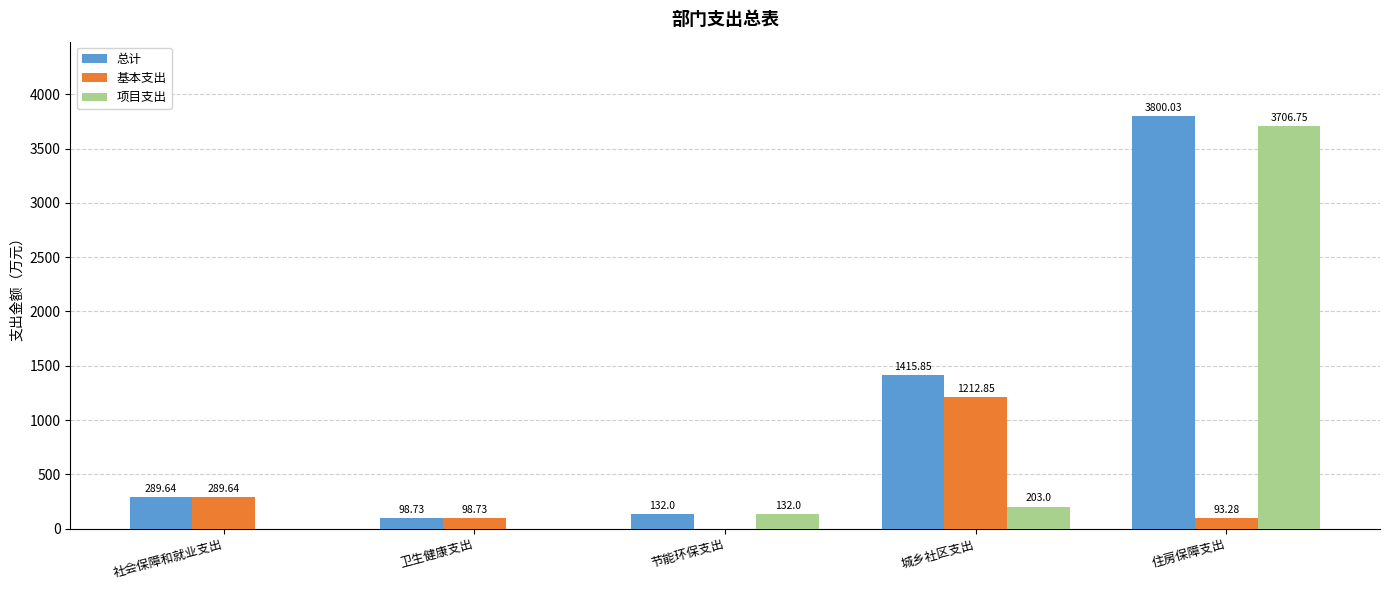

How many distinct data groups are displayed?

3